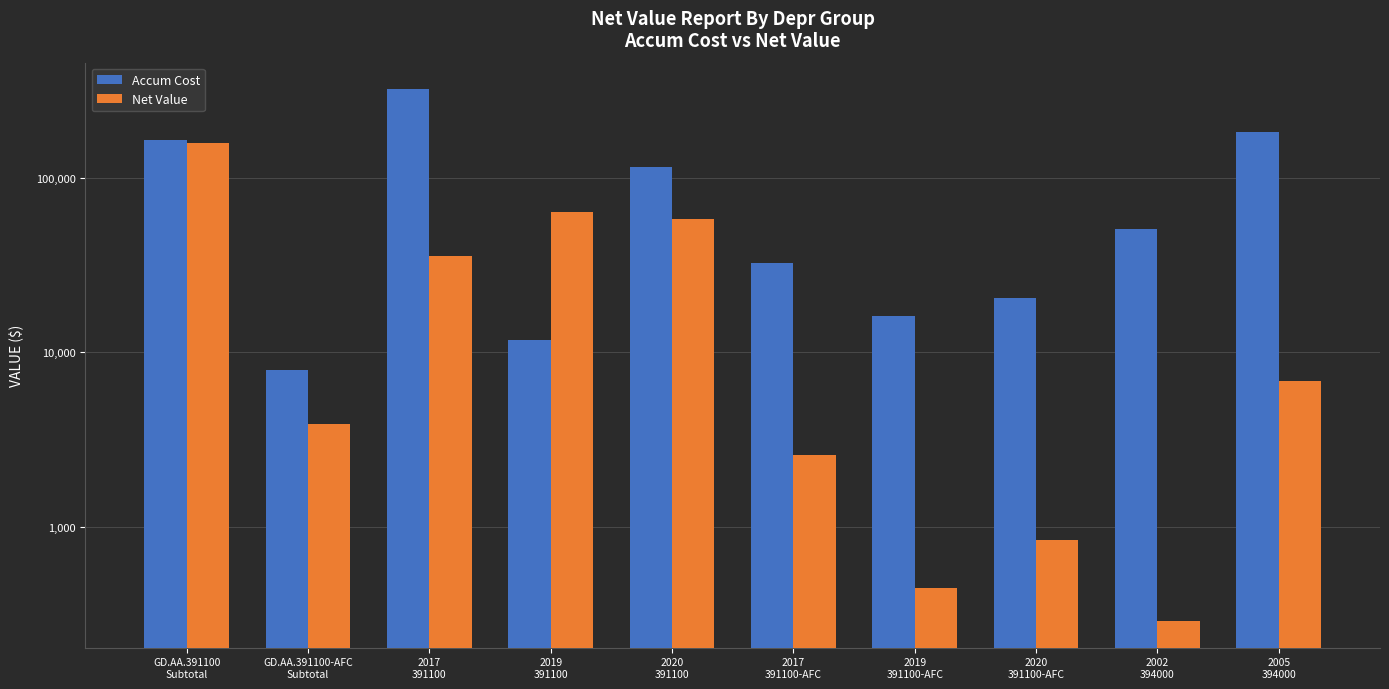

Are the bars horizontal?

No